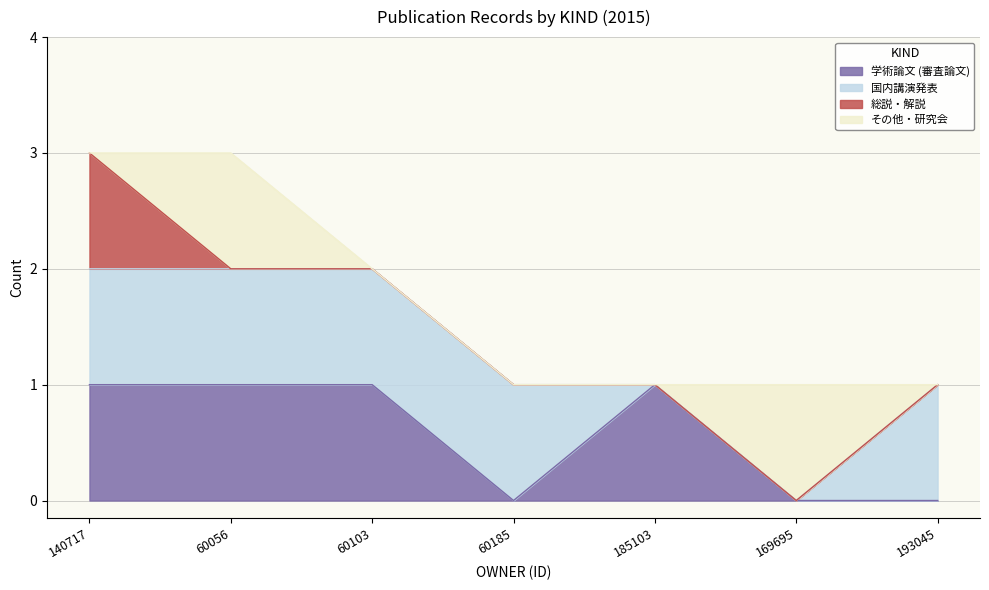

What is the total value across all series at 140717?

3